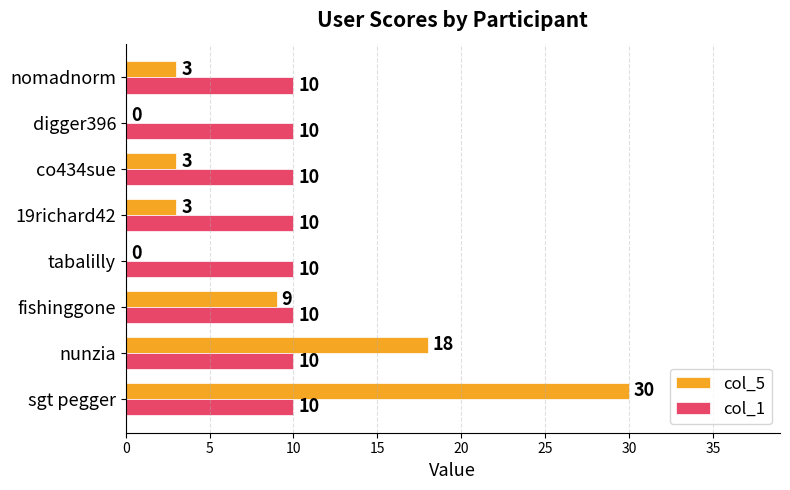

The value of col_1 at fishinggone is 10. True or false?

True